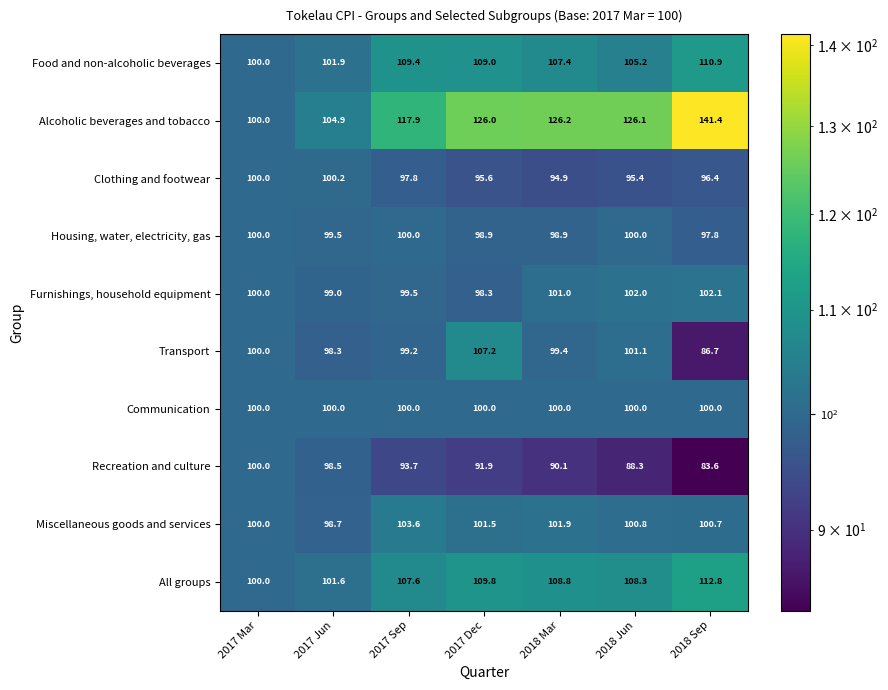

What is the spread (max minus min) of values at 2017 Sep?

24.2